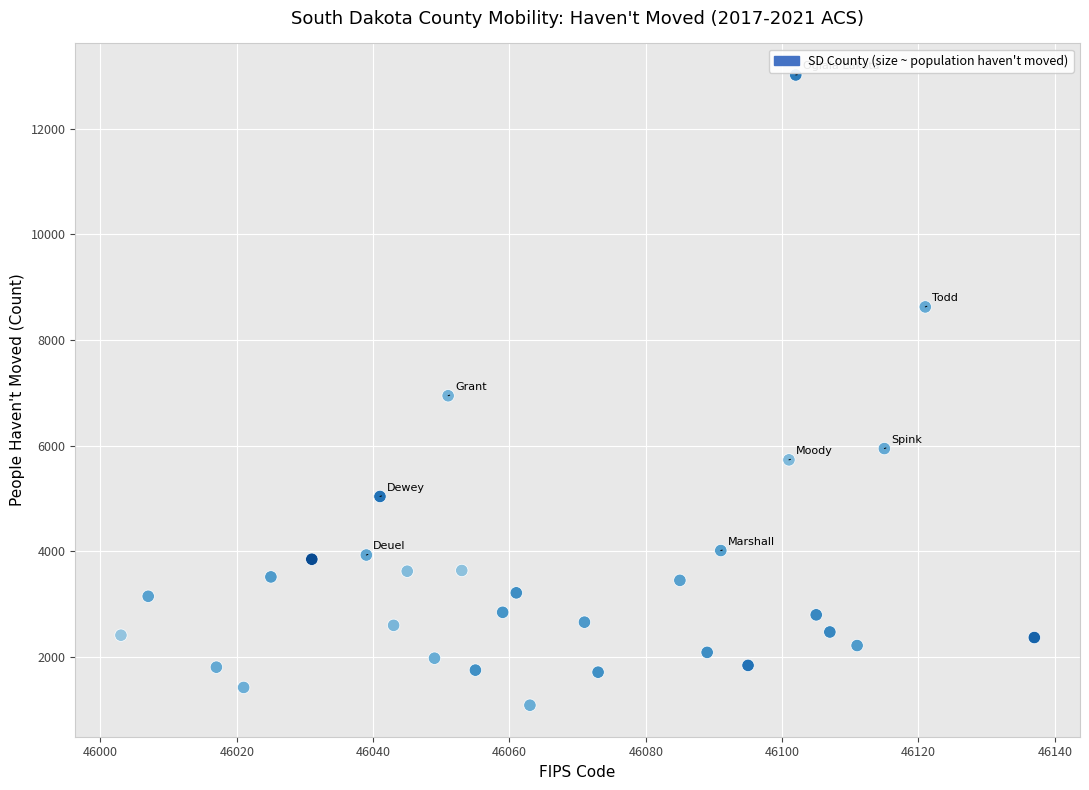

What is the range of Y values (max minus min)?

11947